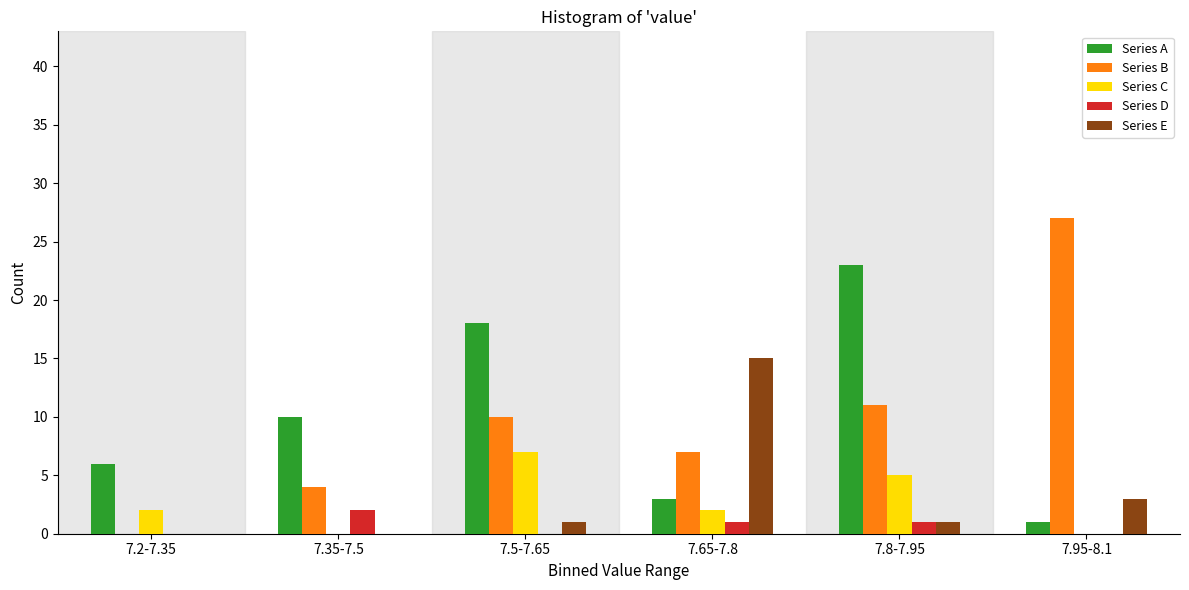

Reading right to left, transcribe all the data shown in this chart.

Series A: 7.95-8.1=1	7.8-7.95=23	7.65-7.8=3	7.5-7.65=18	7.35-7.5=10	7.2-7.35=6
Series B: 7.95-8.1=27	7.8-7.95=11	7.65-7.8=7	7.5-7.65=10	7.35-7.5=4	7.2-7.35=0
Series C: 7.95-8.1=0	7.8-7.95=5	7.65-7.8=2	7.5-7.65=7	7.35-7.5=0	7.2-7.35=2
Series D: 7.95-8.1=0	7.8-7.95=1	7.65-7.8=1	7.5-7.65=0	7.35-7.5=2	7.2-7.35=0
Series E: 7.95-8.1=3	7.8-7.95=1	7.65-7.8=15	7.5-7.65=1	7.35-7.5=0	7.2-7.35=0